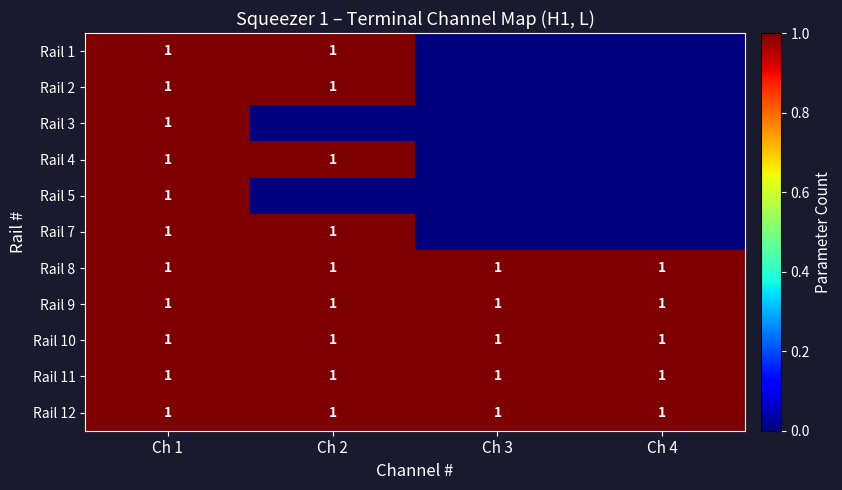

What is the total value across all series at Ch 1?

11